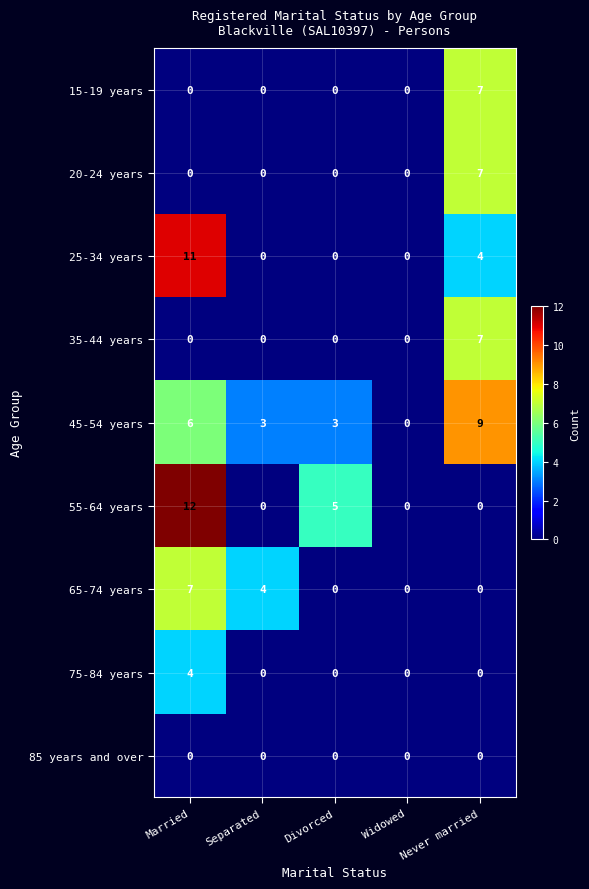

Is it true that 65-74 years equals -2 at Never married?

False